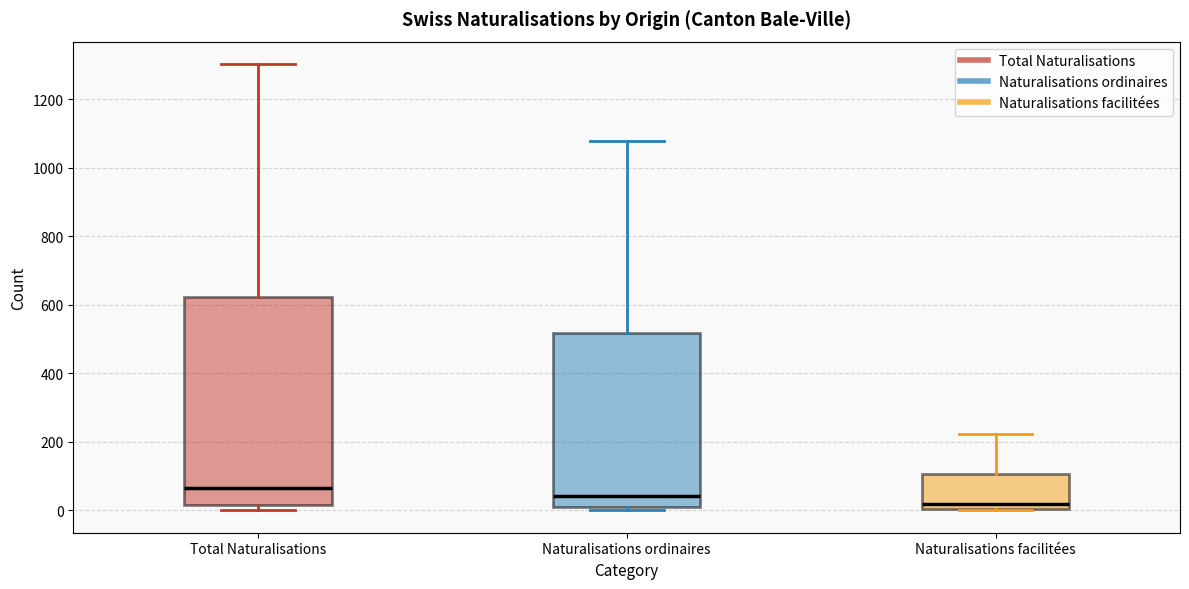

Which box is the tallest, from its lower edge to its upper edge?

Total Naturalisations